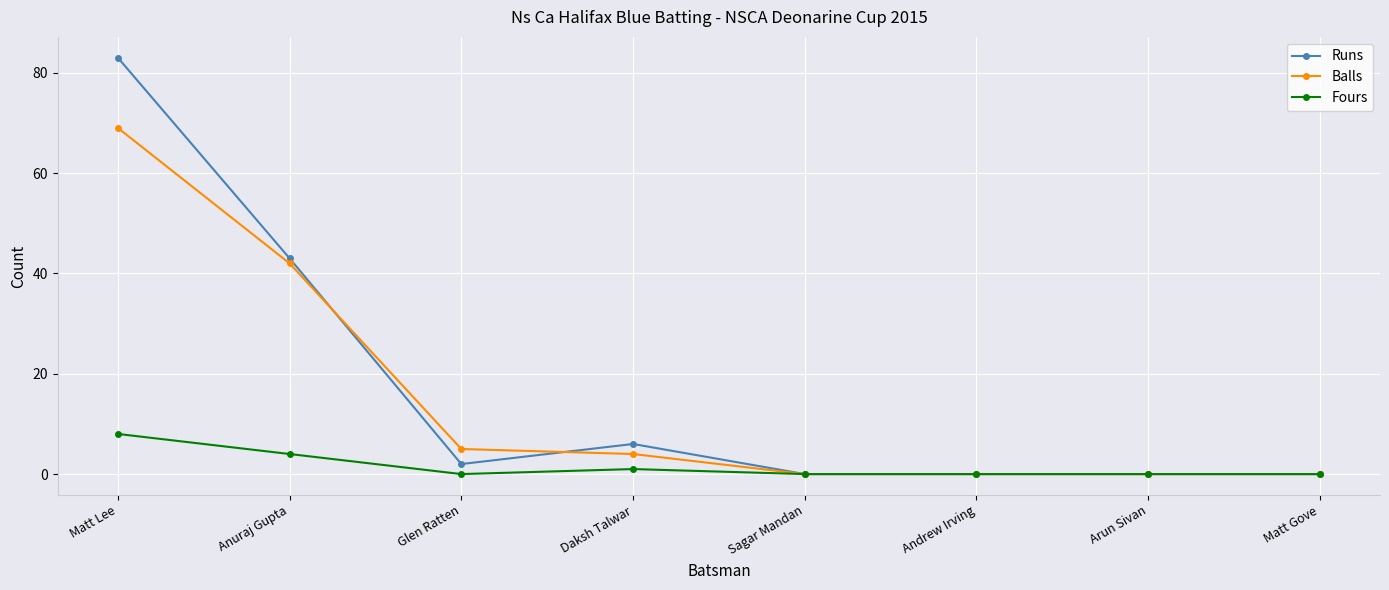

How many values in the Balls series are below 4?

4